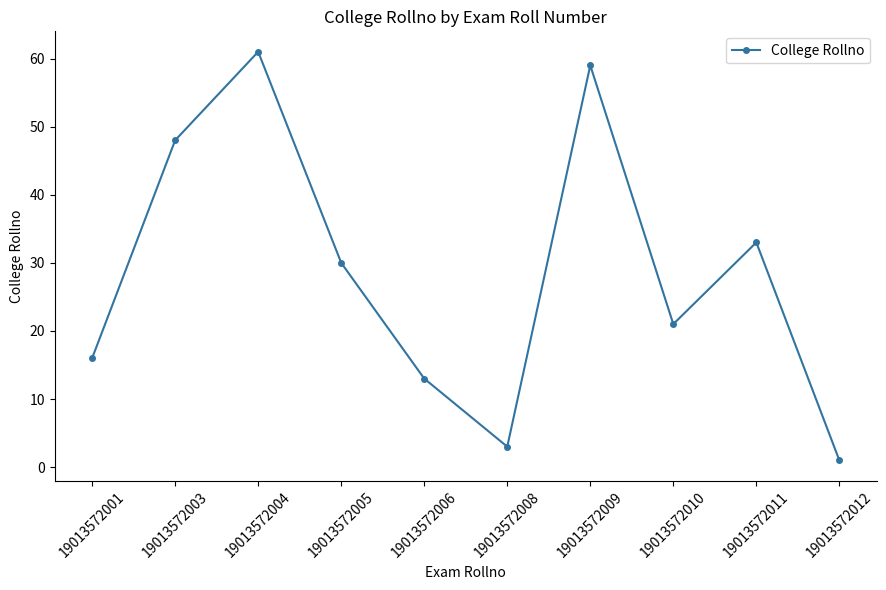

The chart shows a value of 7 at 19013572005. True or false?

False